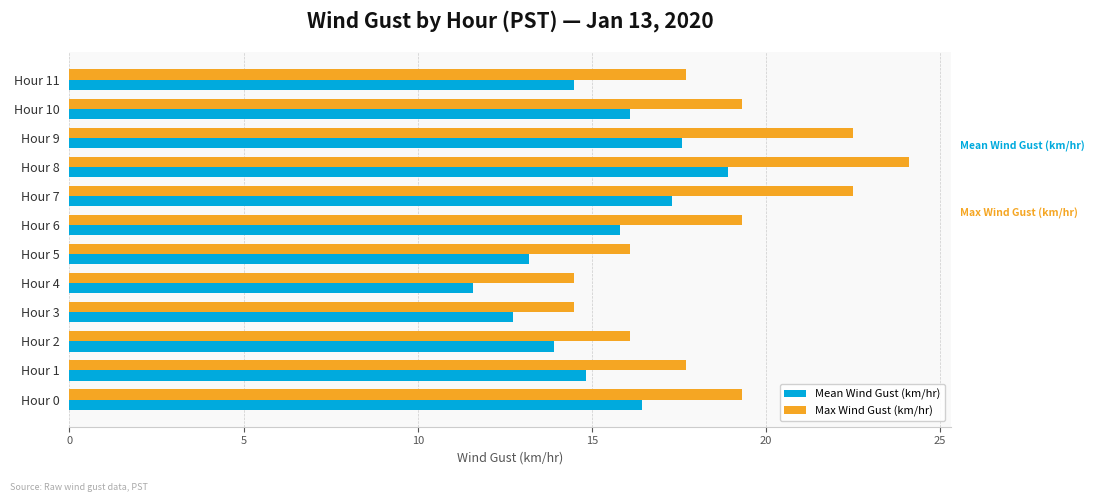

What is the sum of all Max Wind Gust (km/hr) values?

223.6